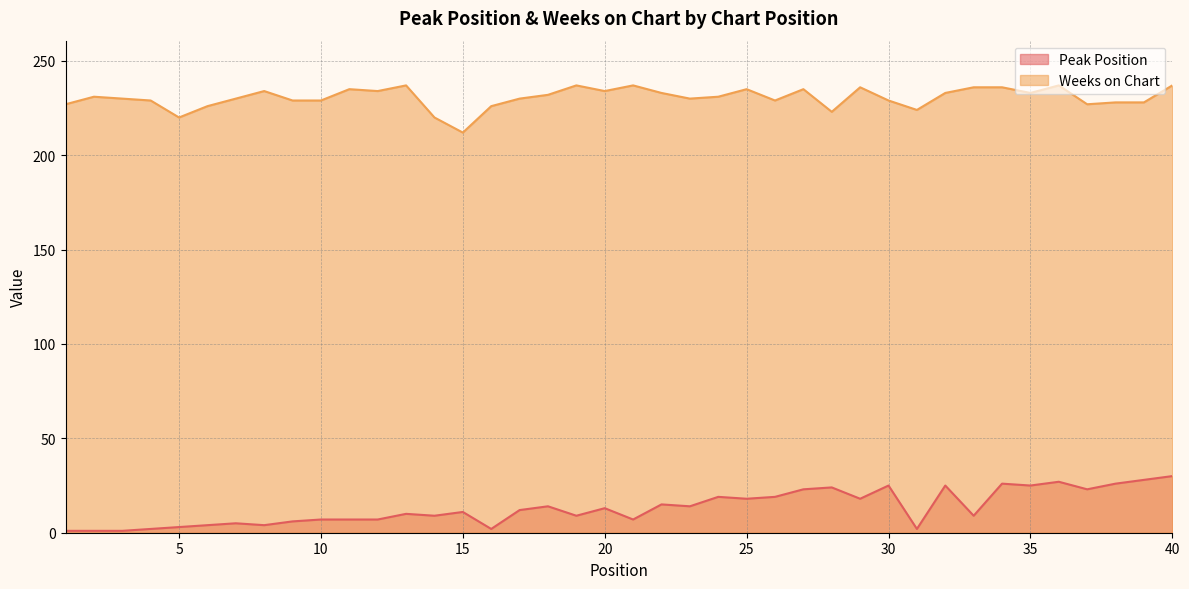

List the series in order of their overall mean, highest first.

Weeks on Chart, Peak Position